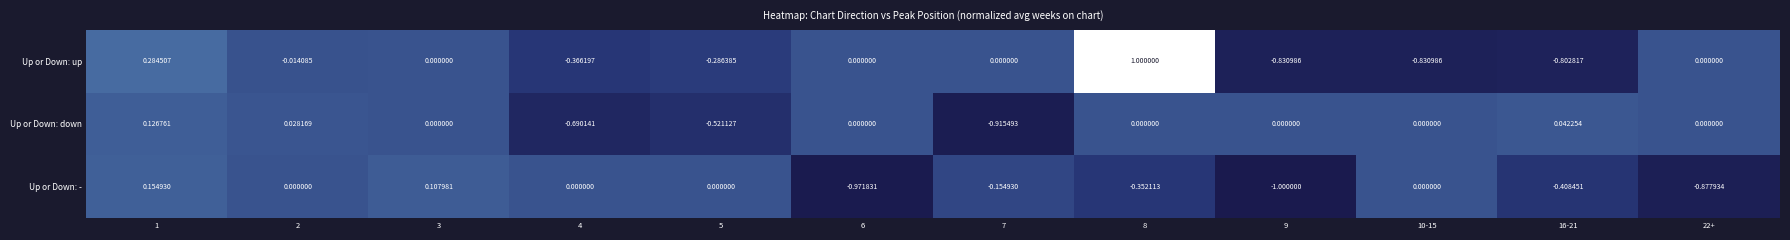

List the series in order of their peak value, lowest first.

Up or Down: down, Up or Down: -, Up or Down: up